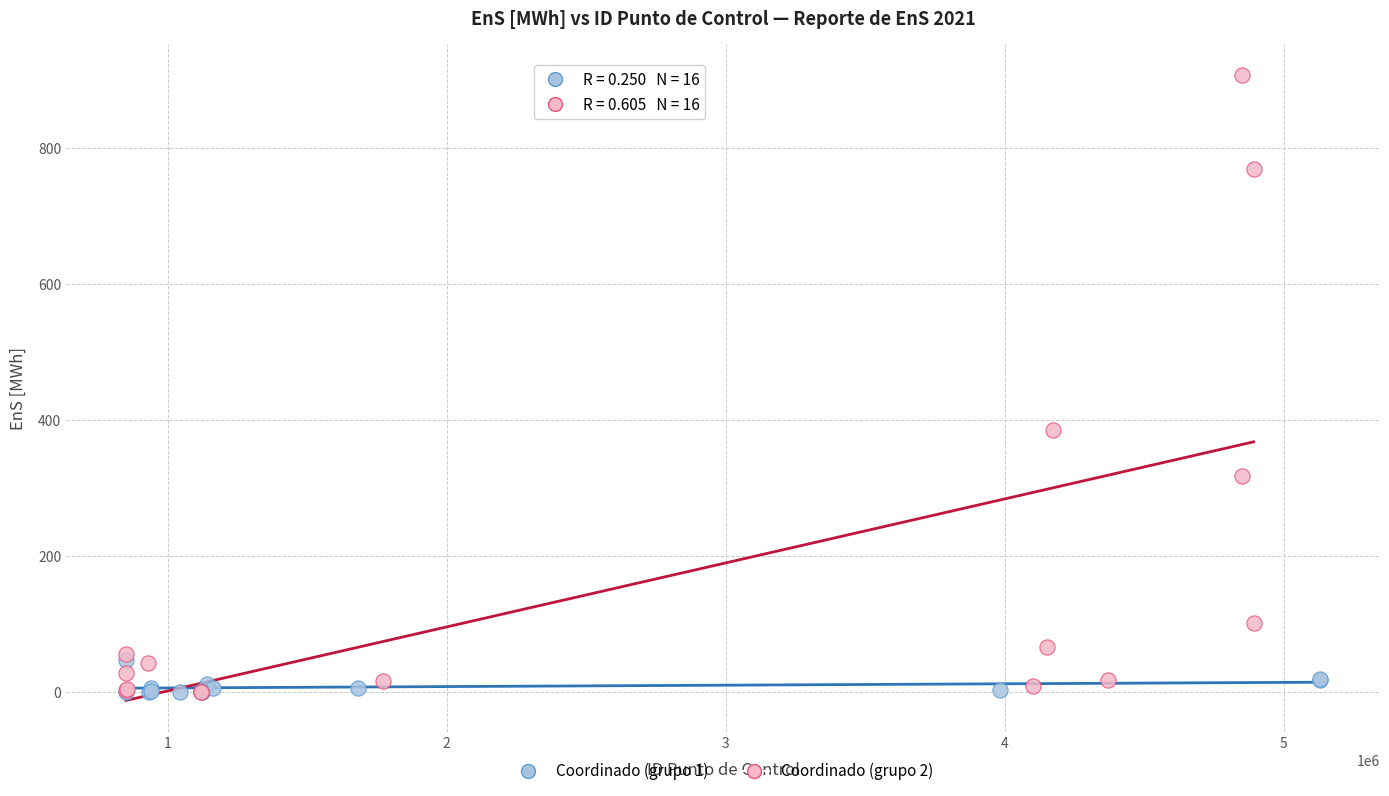

What are all the series names shown in the legend?

Coordinado (grupo 1), Coordinado (grupo 2)